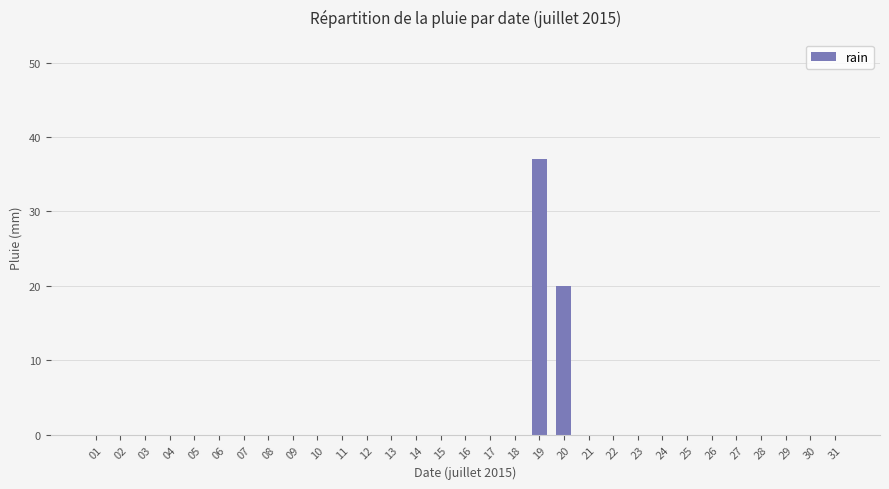

At which label is the value closest to 18?

20